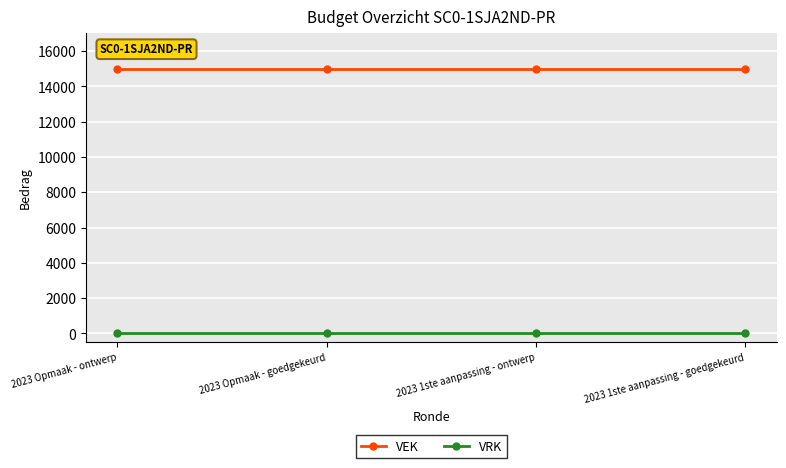

What is the difference between the highest and lowest values at 2023 Opmaak - ontwerp?

15000